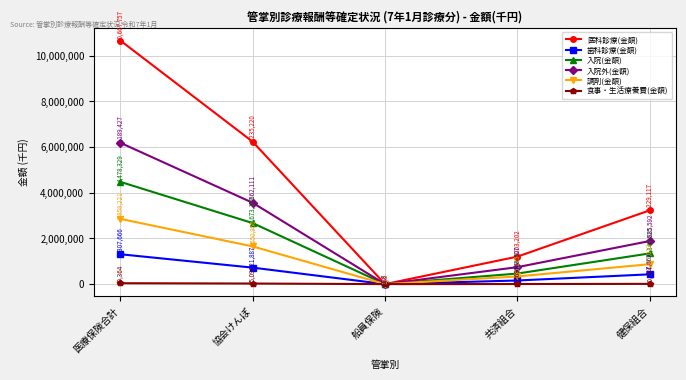

What is the average value of the 調剤(金額) series?

1143288.3